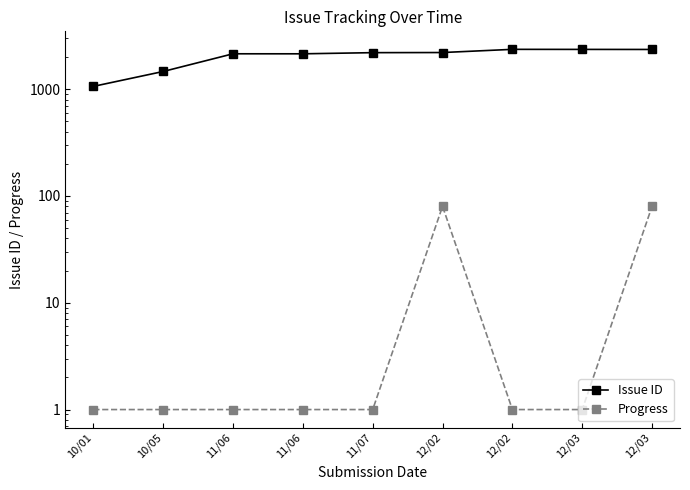

Rank the series by their maximum value, from lowest to highest.

Progress, Issue ID